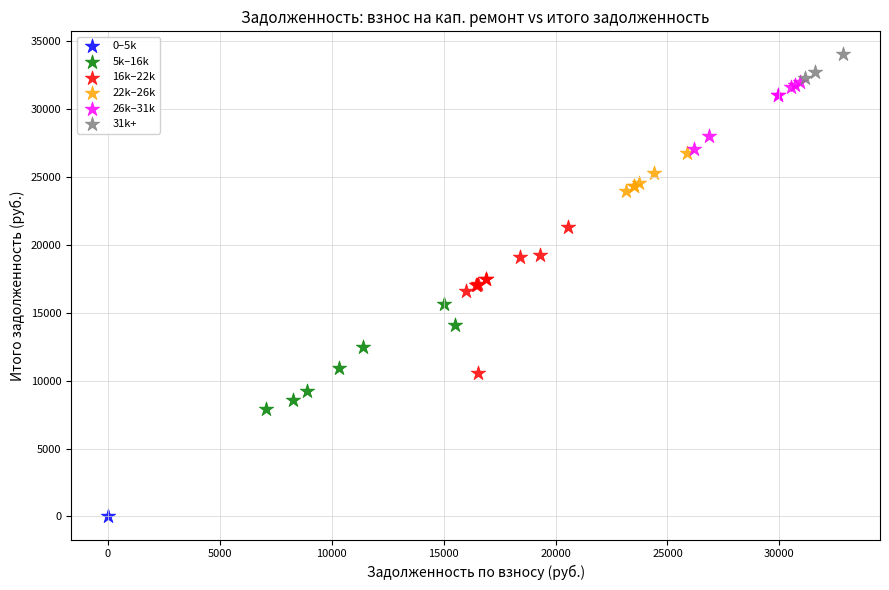

What are all the series names shown in the legend?

0–5k, 5k–16k, 16k–22k, 22k–26k, 26k–31k, 31k+